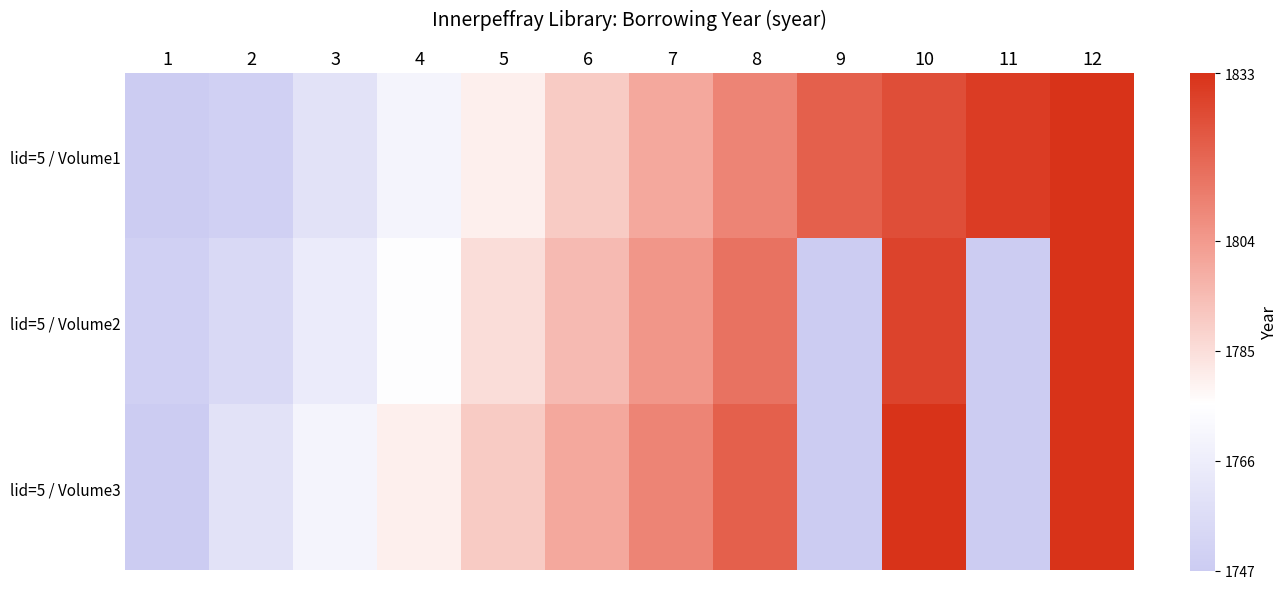

Reading left to right, what are all the values shown in this chart?

lid=5 / Volume1: 1=1747	2=1750	3=1760	4=1770	5=1780	6=1790	7=1800	8=1810	9=1820	10=1825	11=1830	12=1833
lid=5 / Volume2: 1=1750	2=1755	3=1765	4=1775	5=1785	6=1795	7=1805	8=1815	9=1747	10=1828	11=1747	12=1833
lid=5 / Volume3: 1=1747	2=1760	3=1770	4=1780	5=1790	6=1800	7=1810	8=1820	9=1747	10=1833	11=1747	12=1833